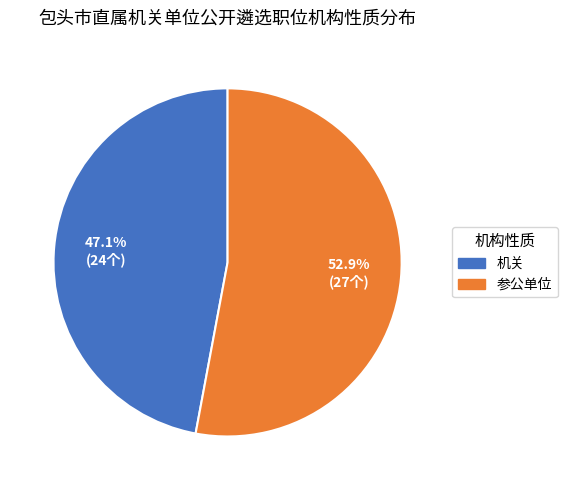

Count the number of slices in the pie.

2